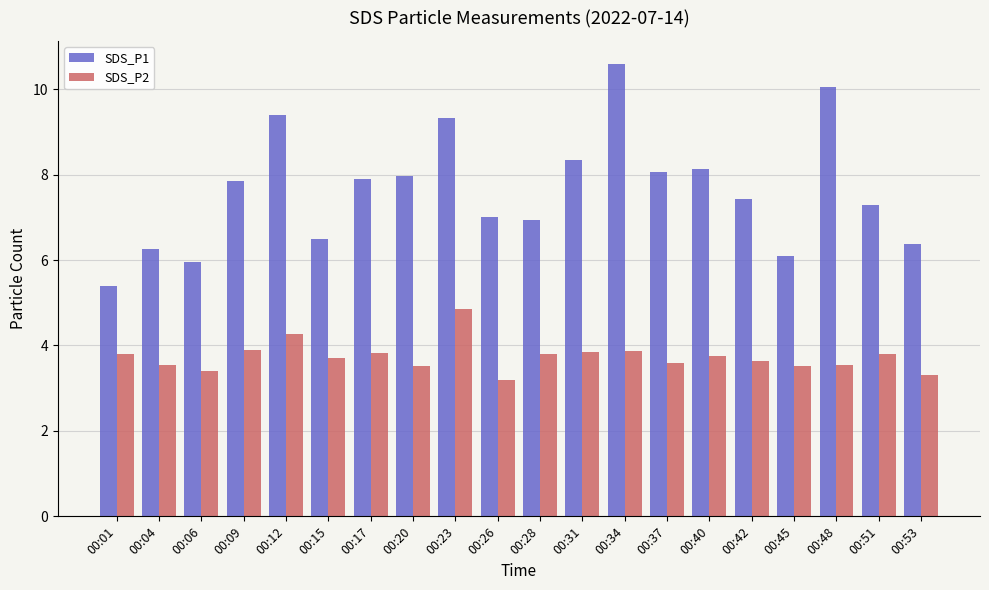

Which series changed the most between 00:34 and 00:51?

SDS_P1